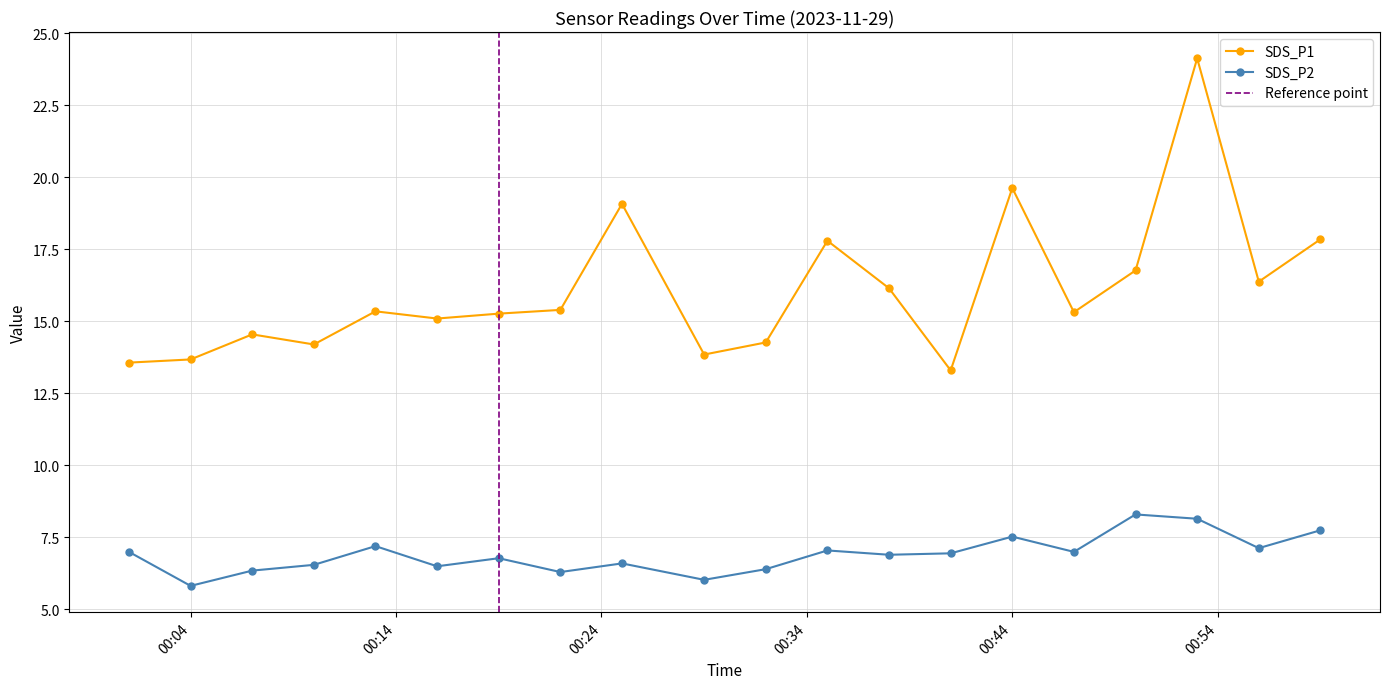

What is the value of the SDS_P2 point at the 15th from the left?

7.5